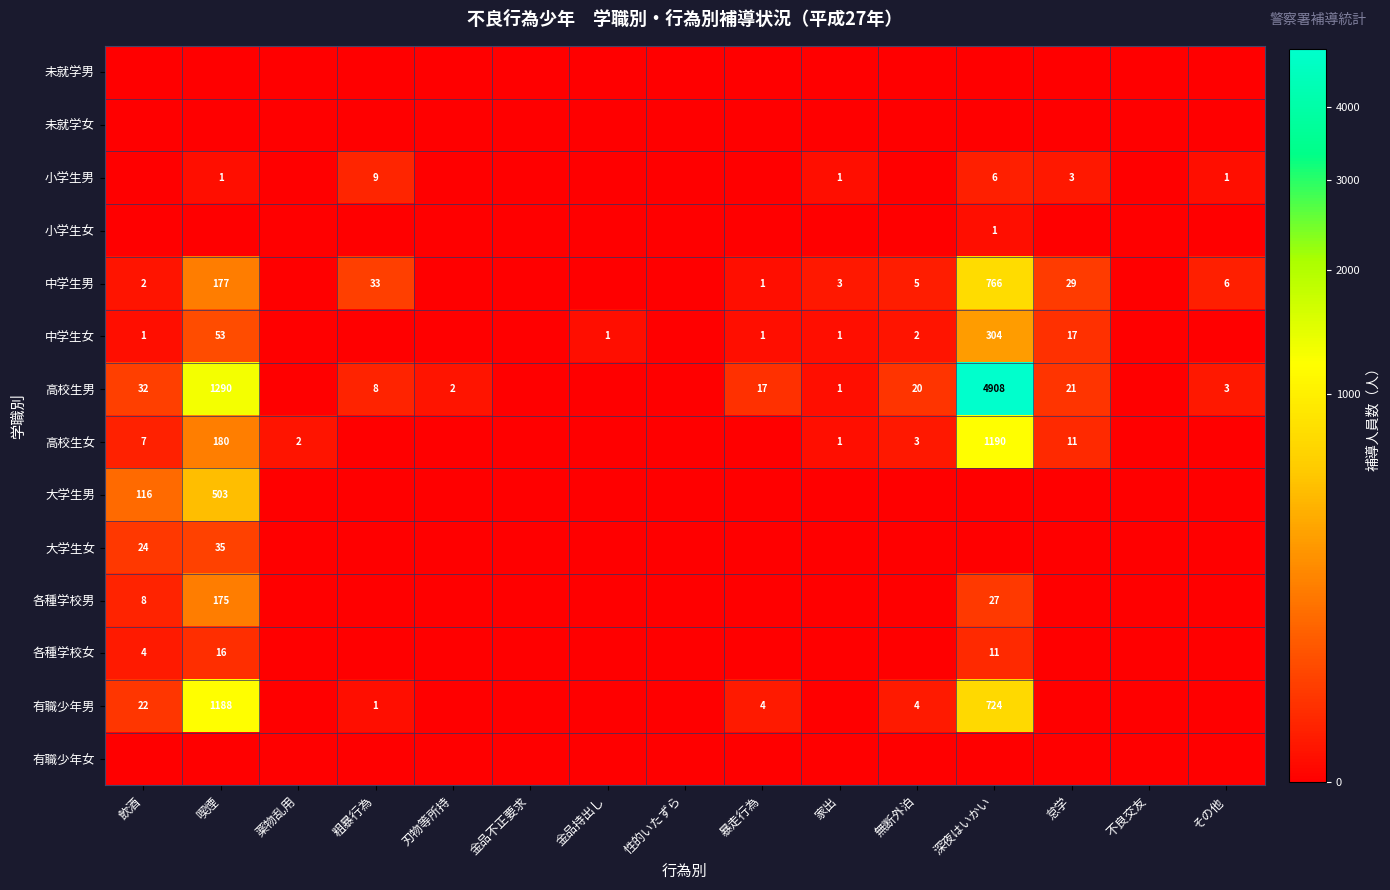

True or false: 高校生女 has a value of 180 at 喫煙.

True